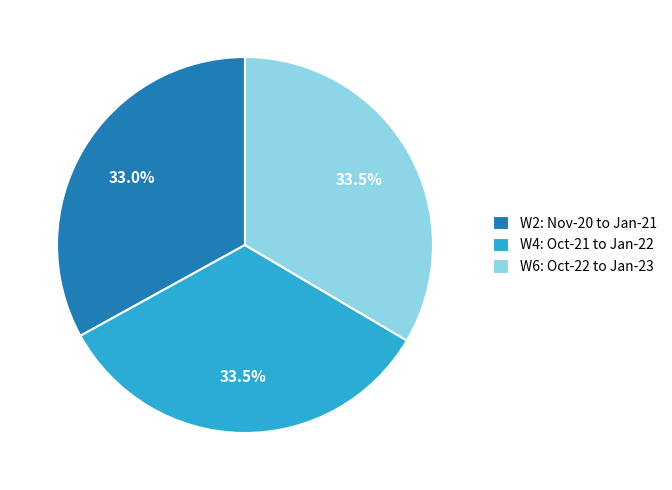

How many slices are in this pie chart?

3